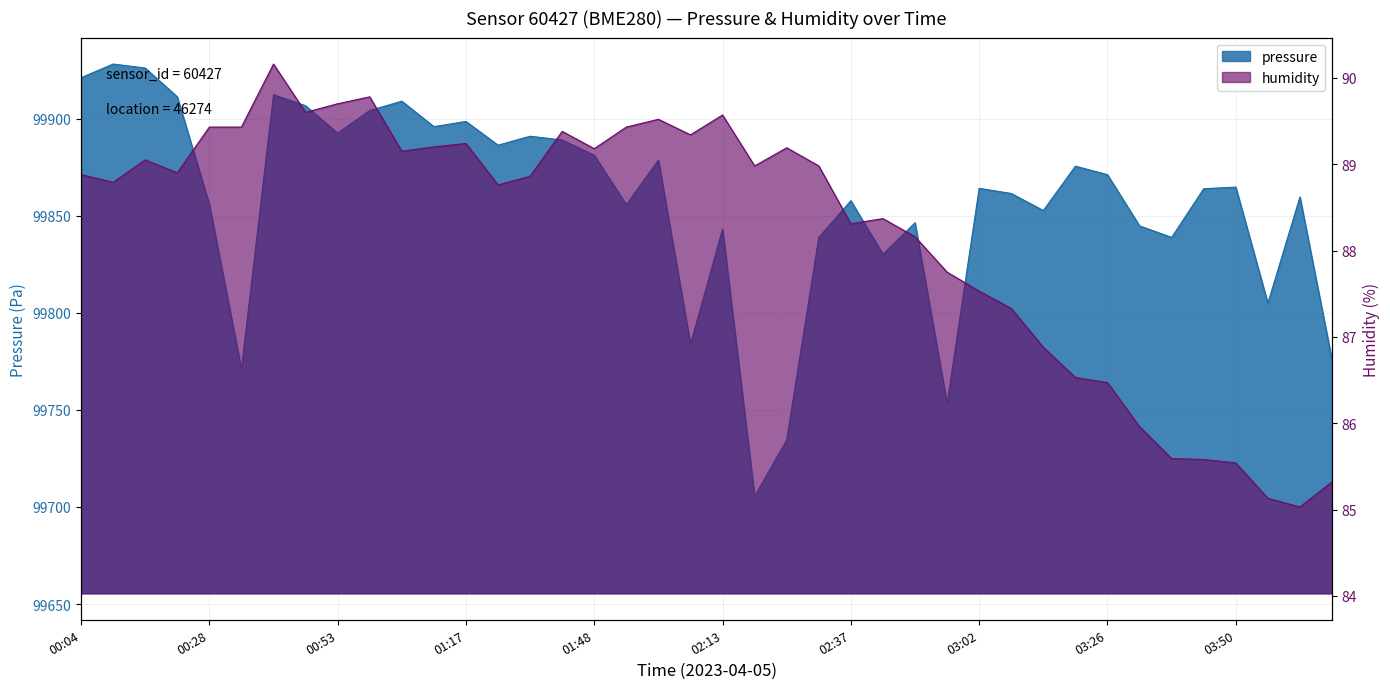

Which series has the largest total across all categories?

pressure